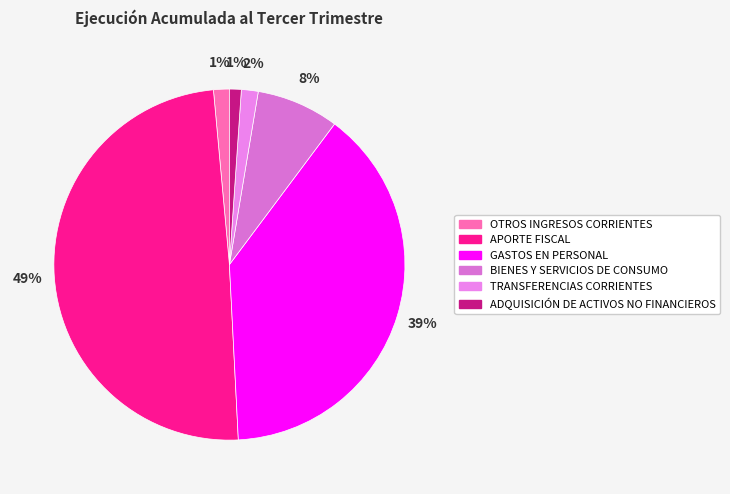

What percentage do OTROS INGRESOS CORRIENTES and ADQUISICIÓN DE ACTIVOS NO FINANCIEROS together represent?

2.5%